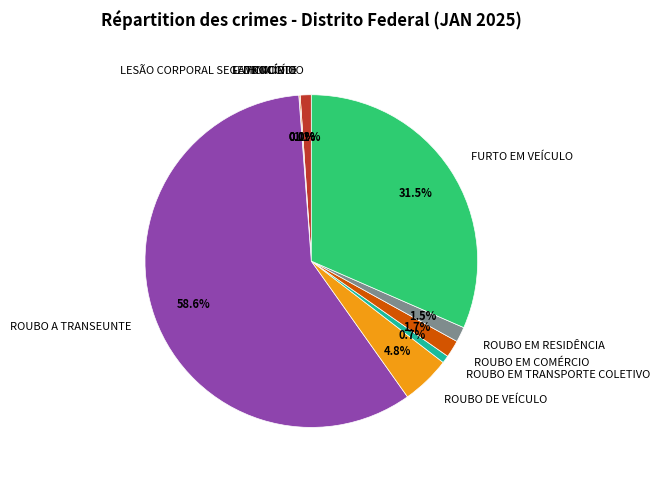

Count the number of slices in the pie.

10